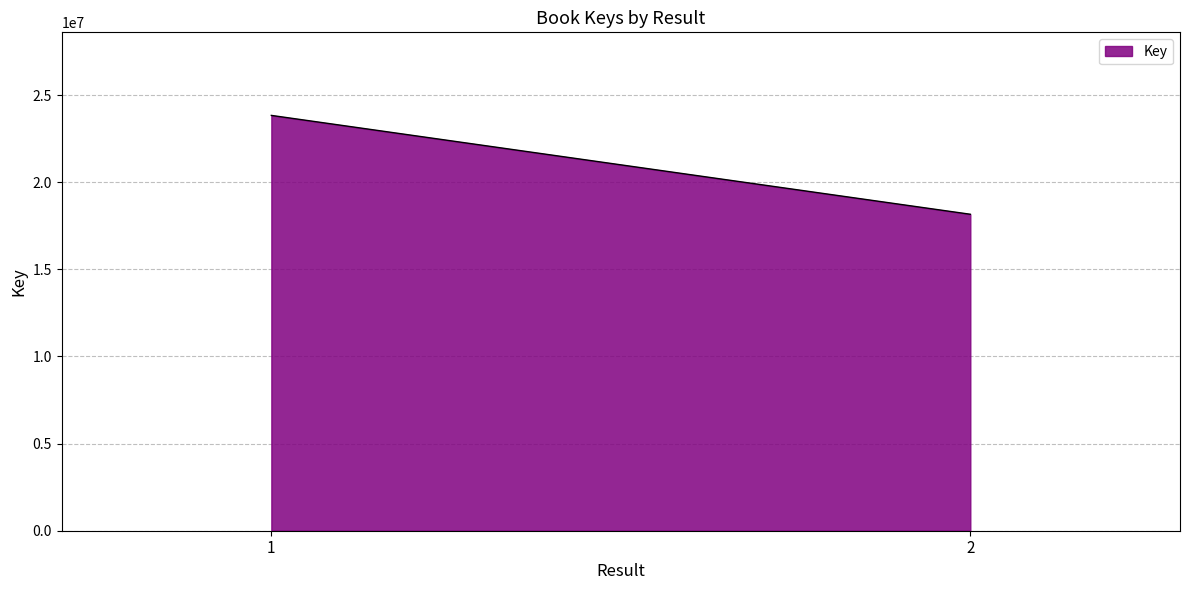

List the labels in order of value, largest first.

1, 2